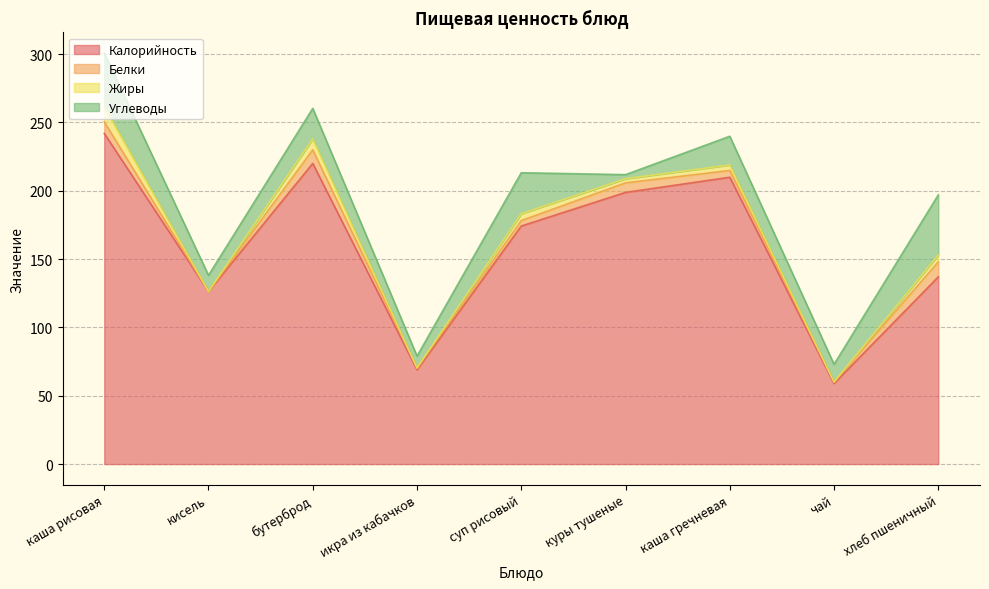

The value of Калорийность at каша рисовая is 242.0. True or false?

True